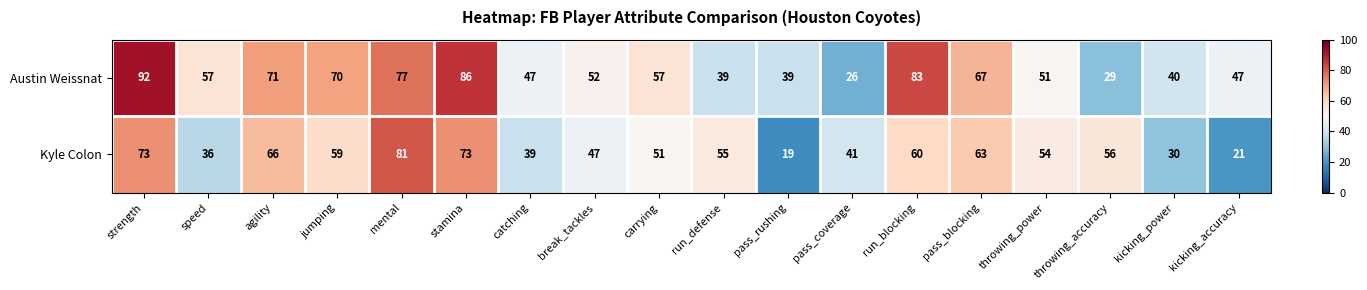

At how many categories does at least one series exceed 89?

1